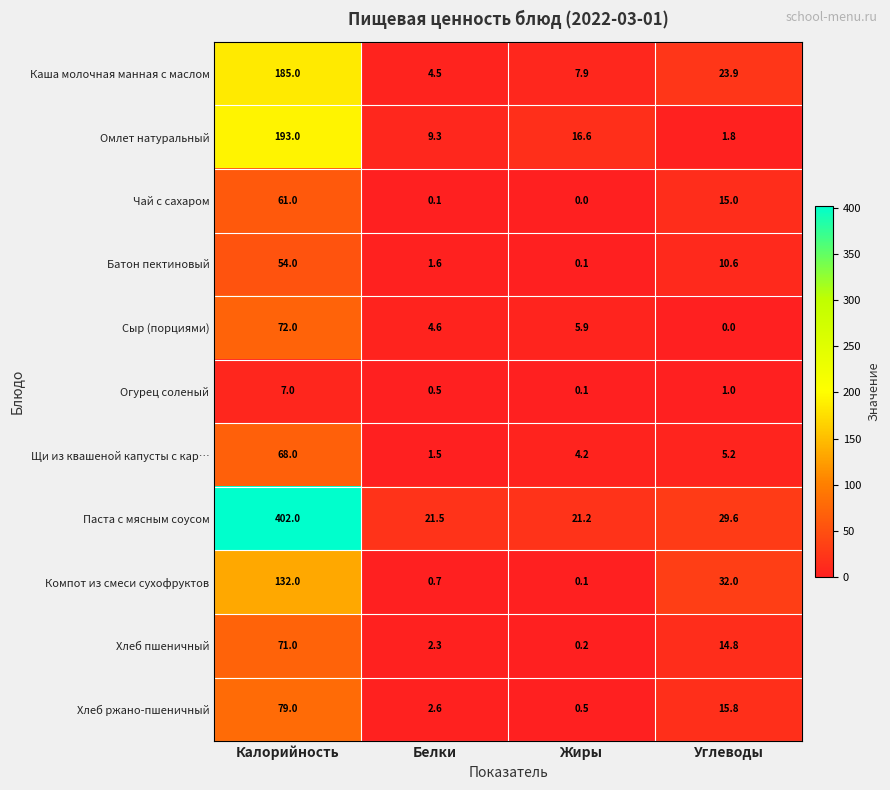

Between Белки and Углеводы, which series saw the biggest shift?

Компот из смеси сухофруктов